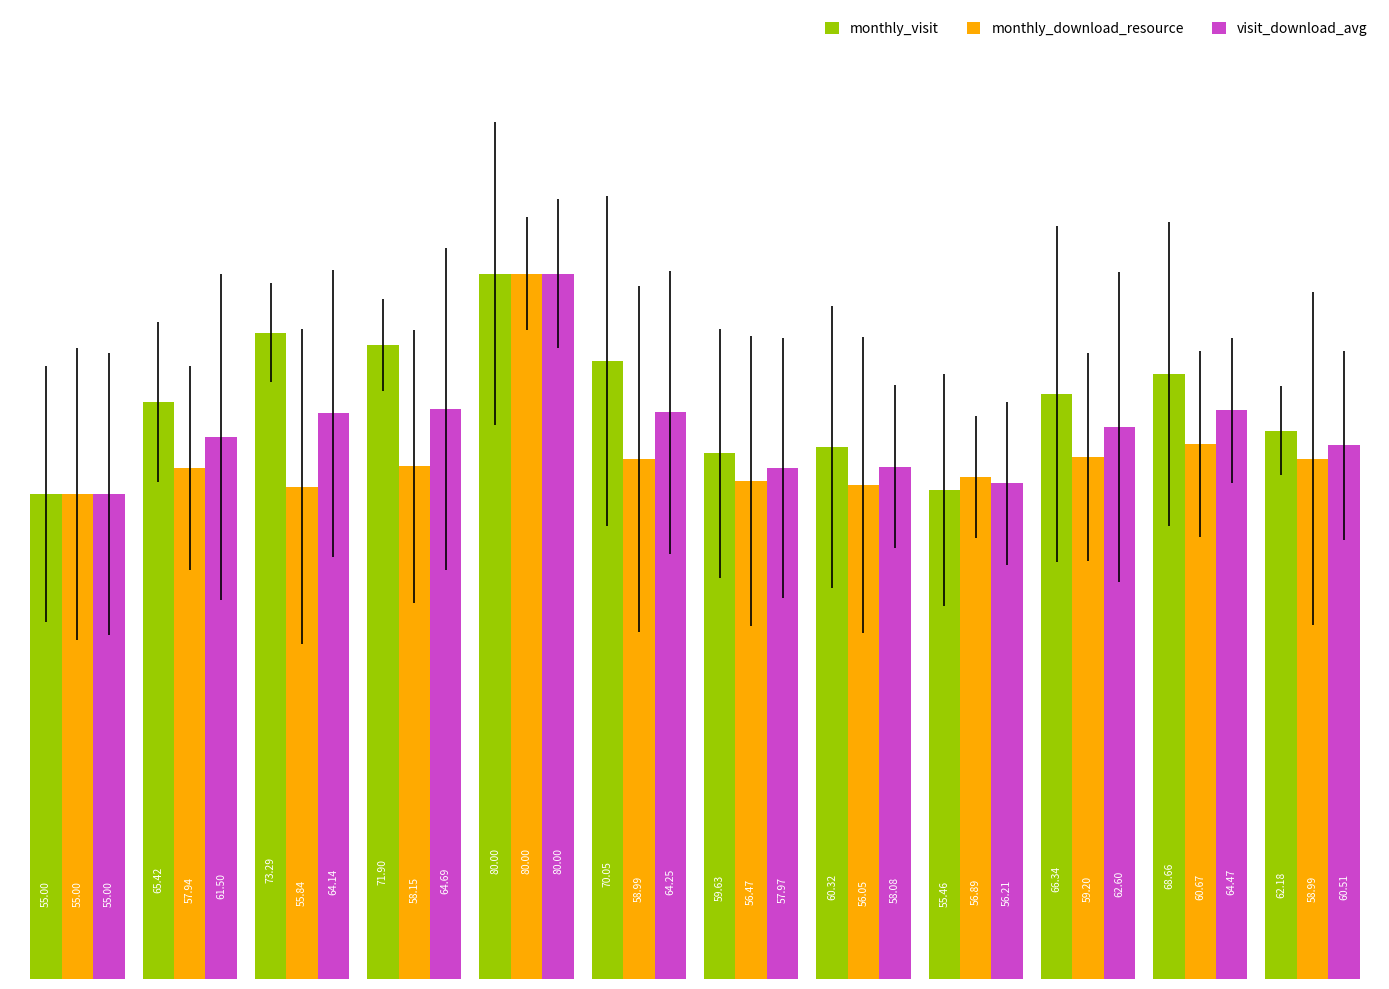

What is the value of the monthly_download_resource bar at the 1st from the left?

55.0